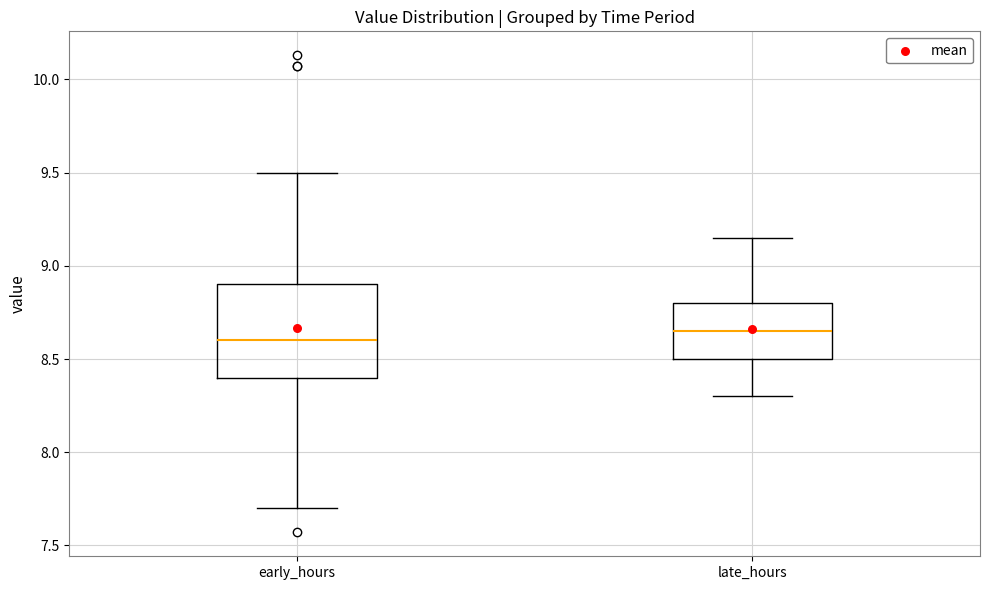

Comparing the boxes themselves (not the whiskers), which one is the tallest?

early_hours